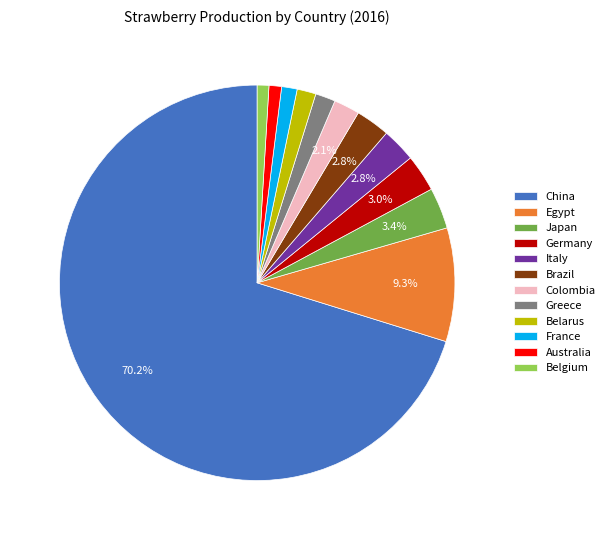

Which category accounts for the majority?

China